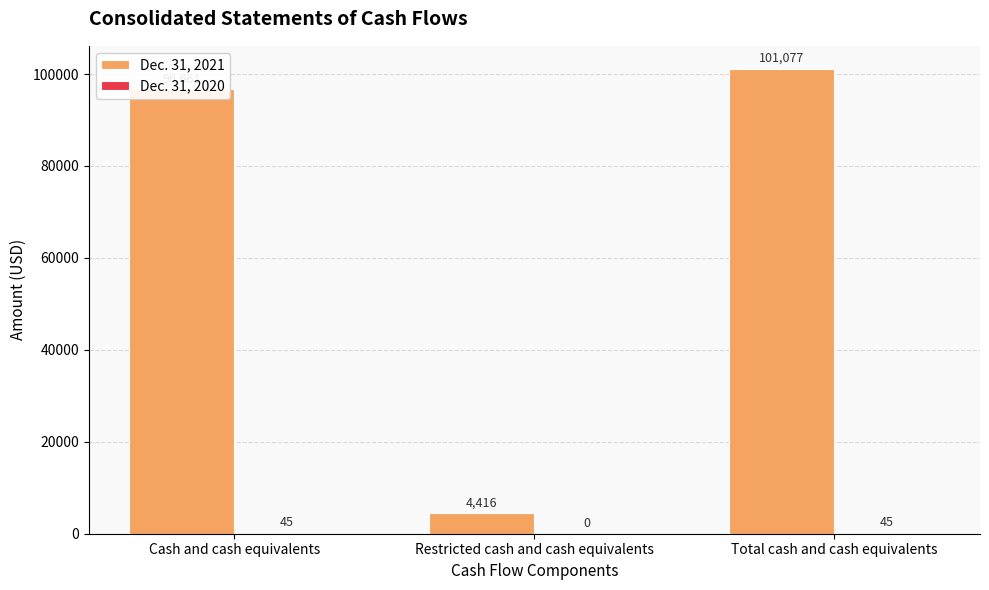

Are the bars horizontal?

No